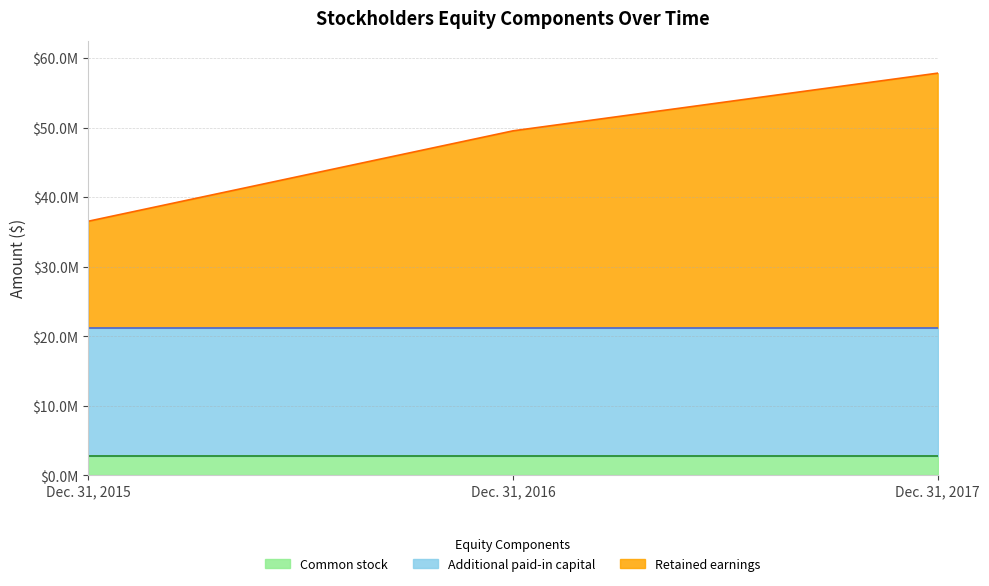

Is it true that Common stock equals 3689818 at Dec. 31, 2016?

False